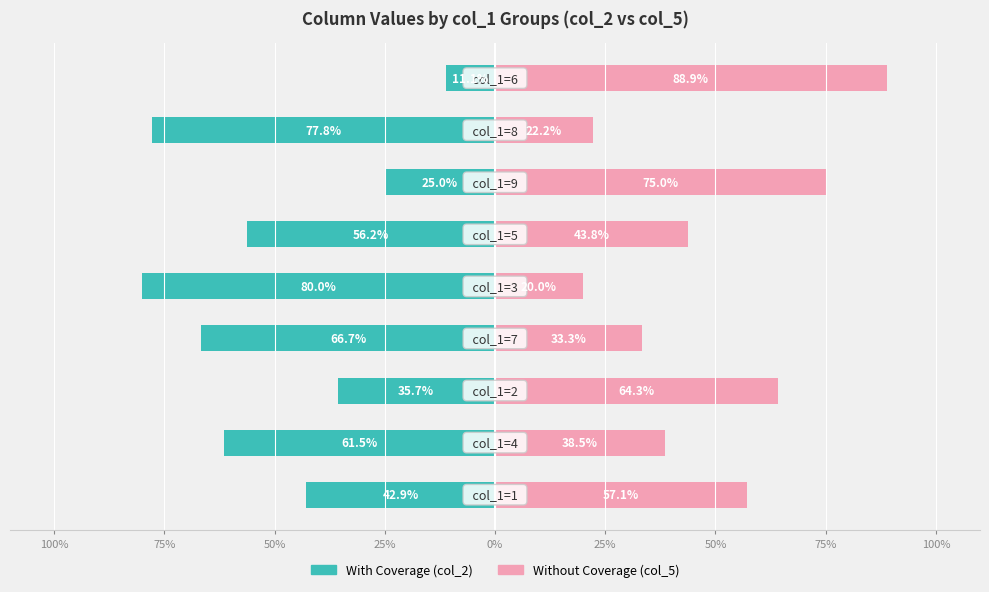

Reading left to right, list all the values displayed in this chart.

With Coverage: -42.9	-61.5	-35.7	-66.7	-80.0	-56.2	-25.0	-77.8	-11.1
Without Coverage: 57.1	38.5	64.3	33.3	20.0	43.8	75.0	22.2	88.9